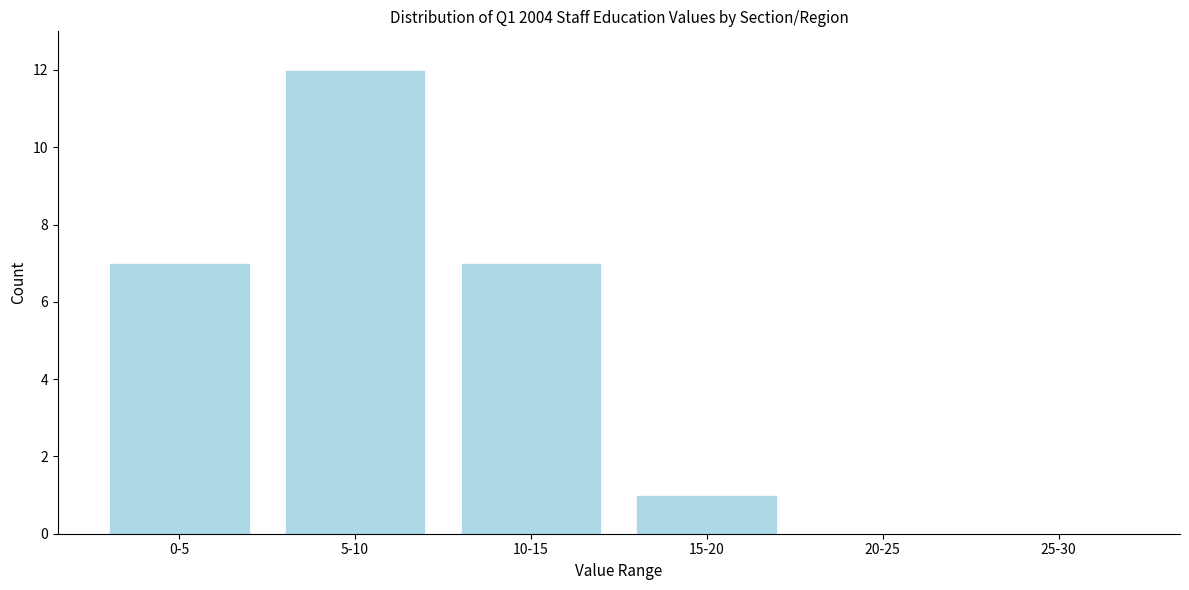

Reading right to left, extract all data points from this chart.

25-30=0	20-25=0	15-20=1	10-15=7	5-10=12	0-5=7